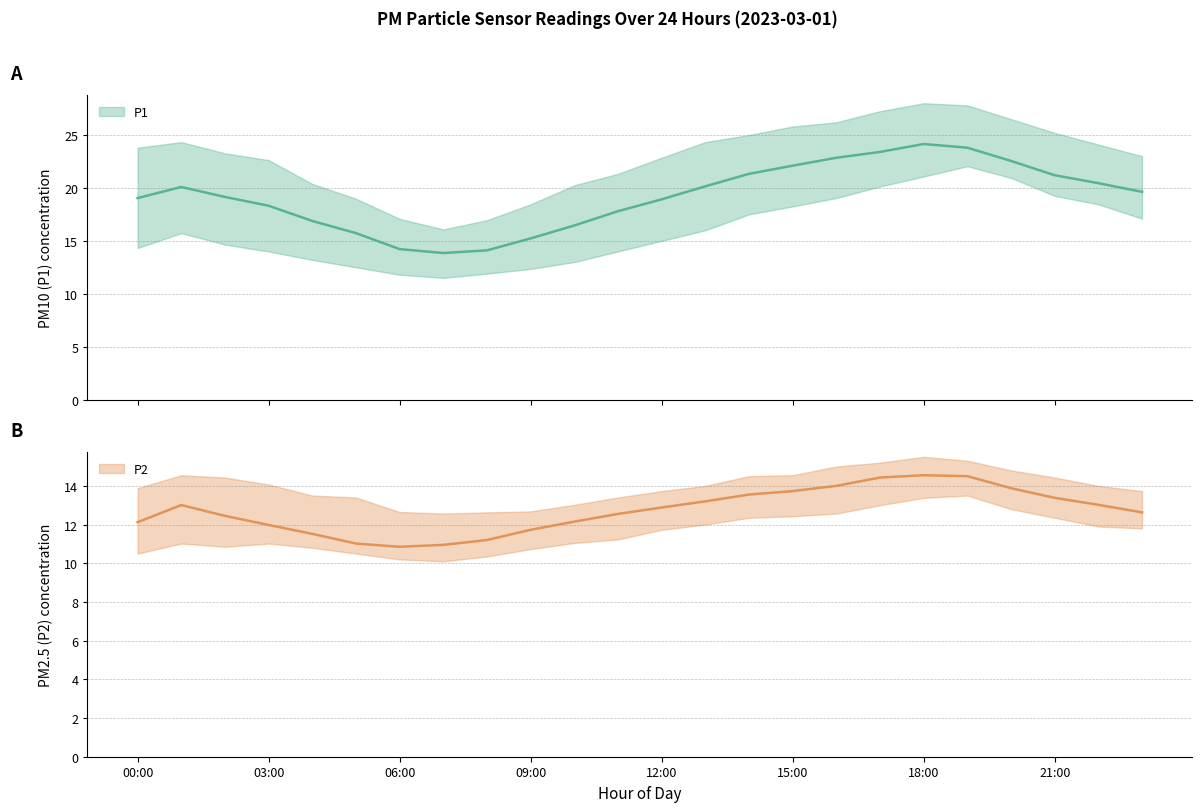

What is the difference between the second highest and minimum values in the P2 series?

3.7